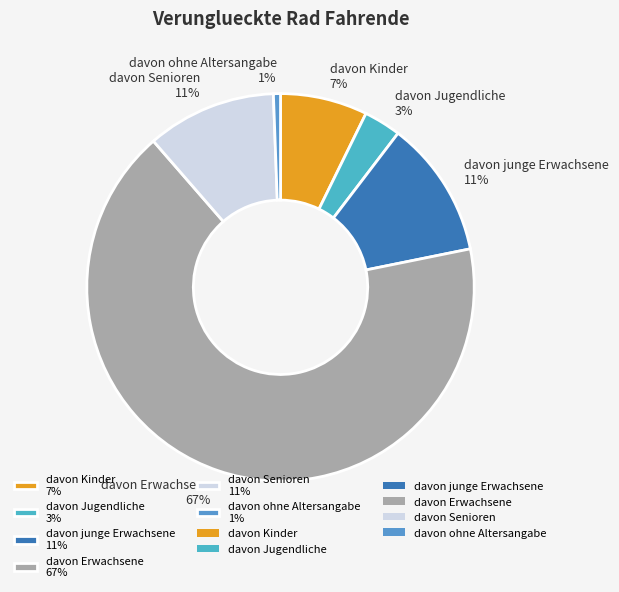

Is the sum of davon Erwachsene 67% and davon ohne Altersangabe 1% greater than half?

Yes